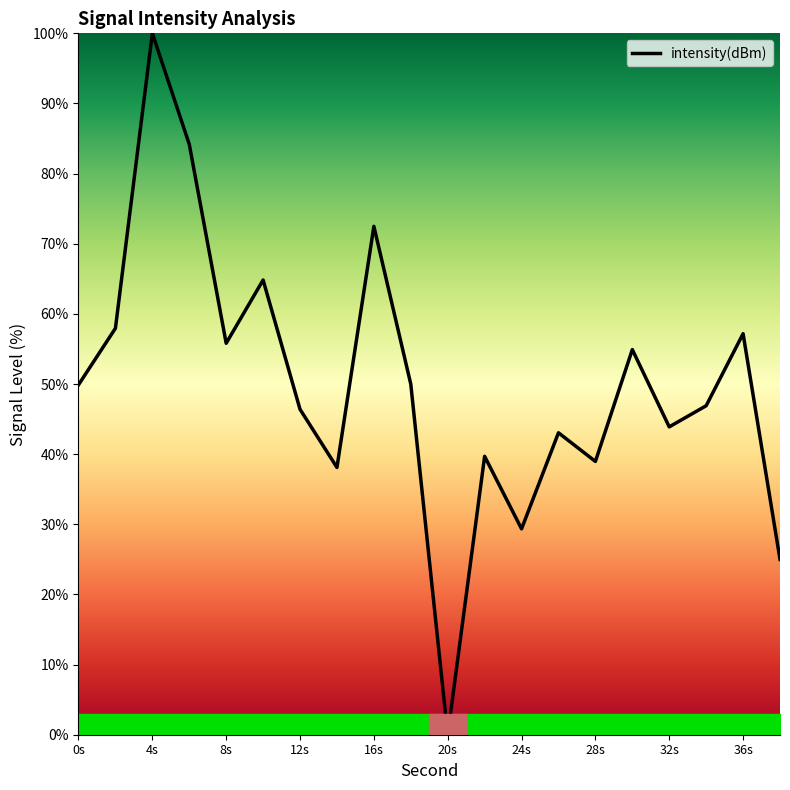

What is the difference between the maximum and second lowest values?

75.0